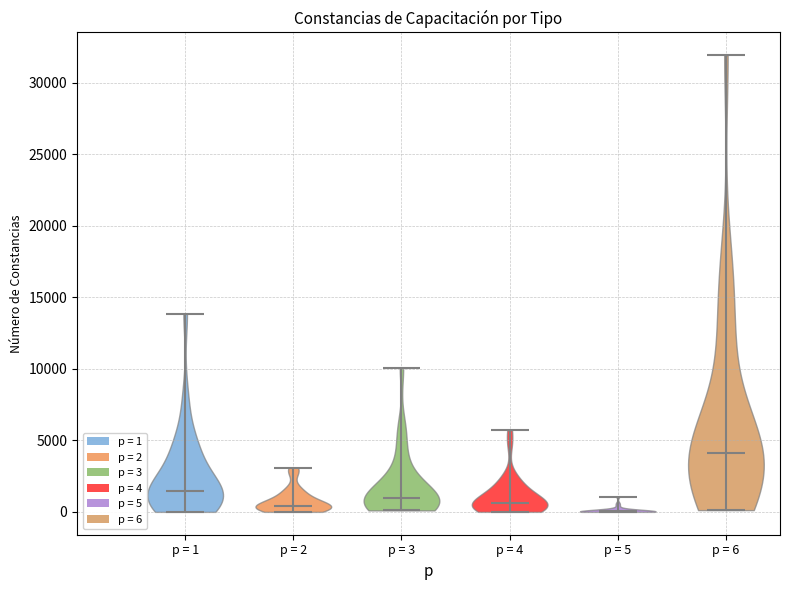

Where does the median line of the violin for p = 3 sit on the y-axis? The values are not printed on the chart, so give them approximately, as read against the axis.

1000